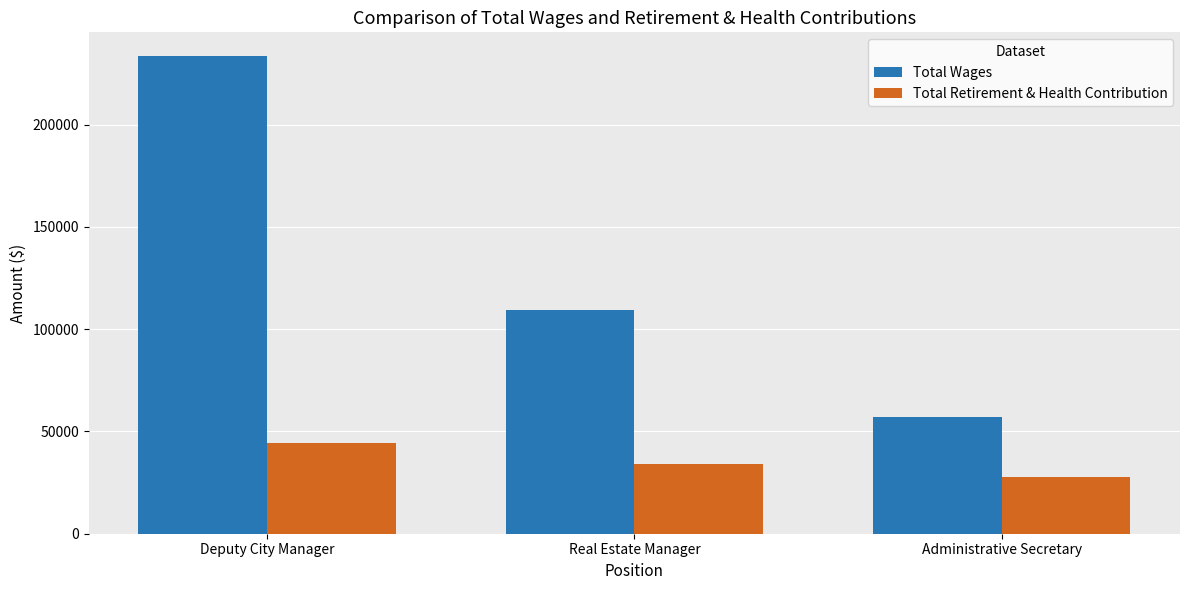

What is the greatest value displayed?

233471